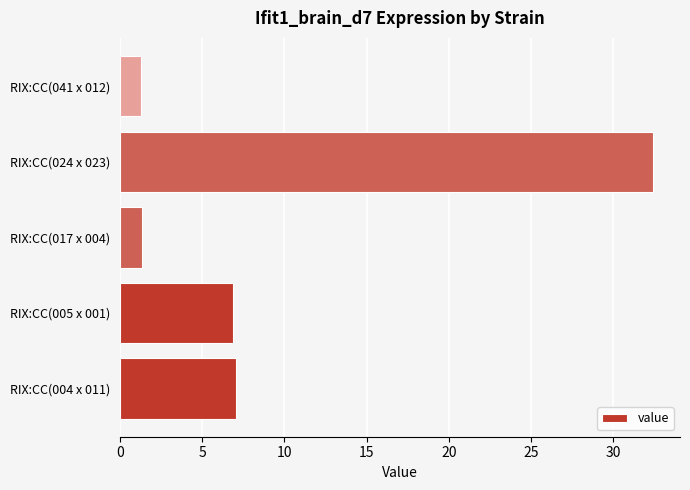

What value does the data have at RIX:CC(024 x 023)?

32.4